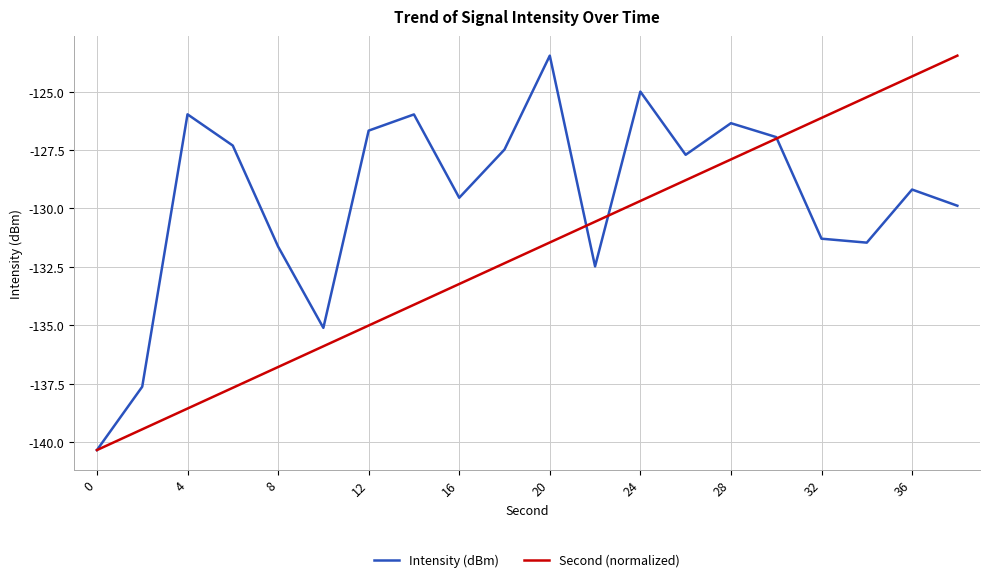

List the series in order of their overall mean, highest first.

Intensity (dBm), Second (normalized)